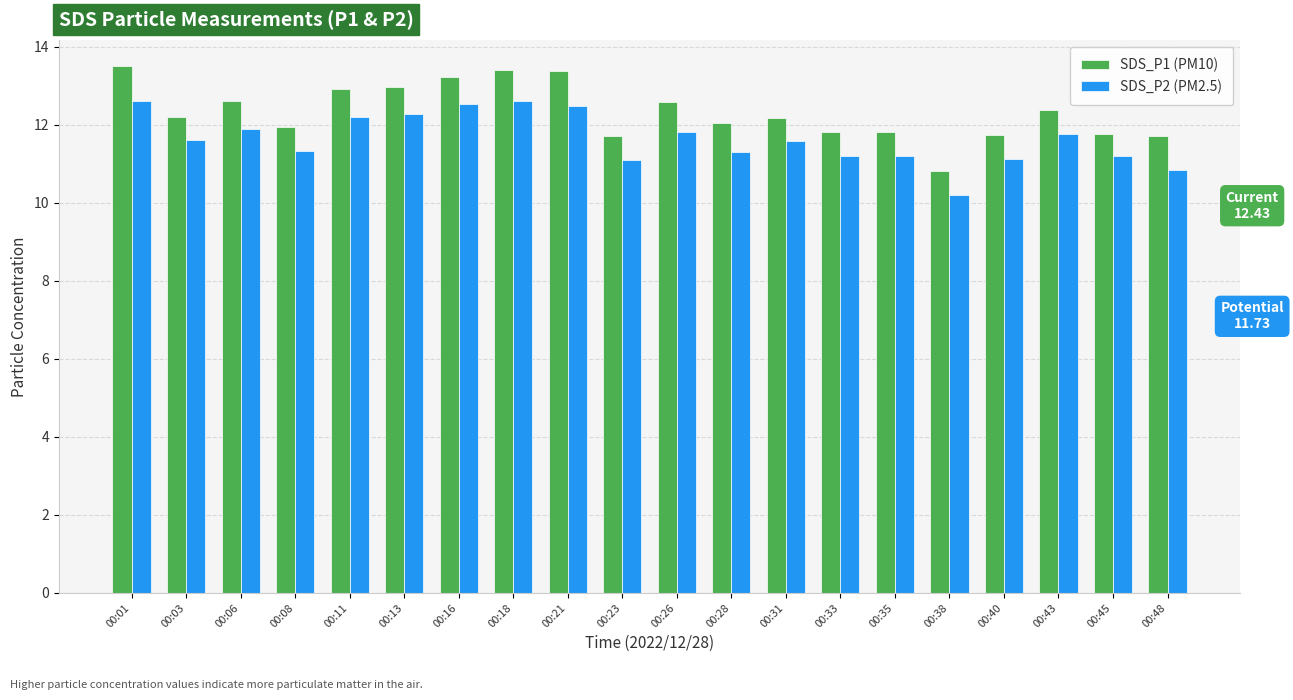

Rank the series by their maximum value, from lowest to highest.

SDS_P2 (PM2.5), SDS_P1 (PM10)